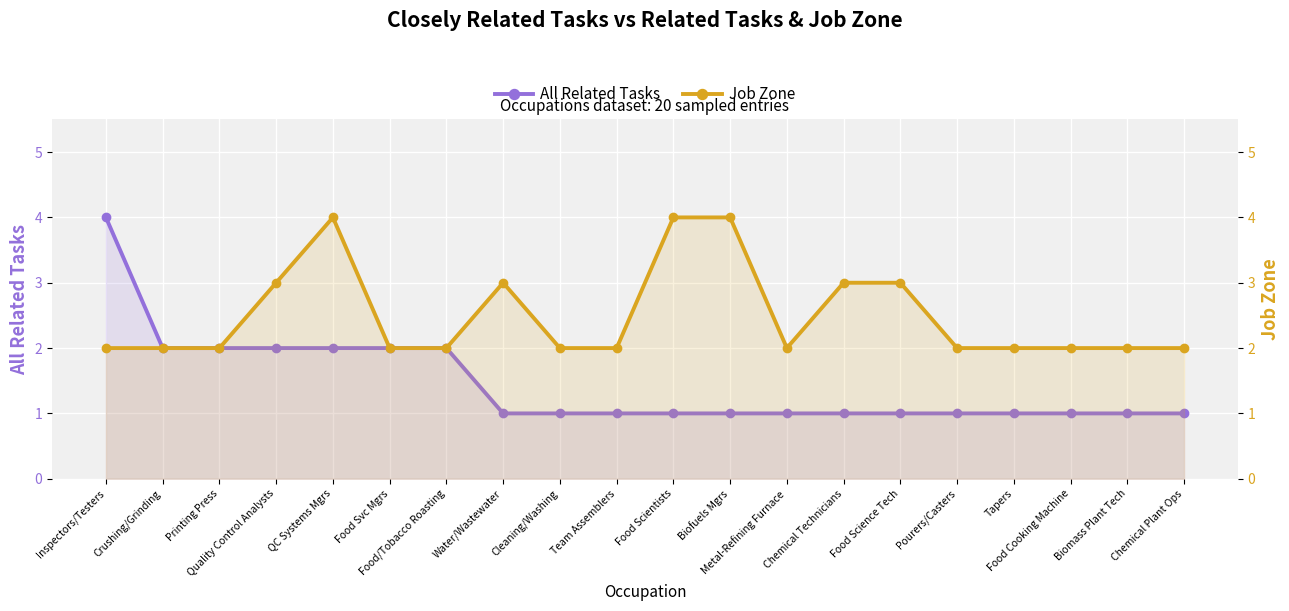

How many All Related Tasks values are between 1 and 2?

19